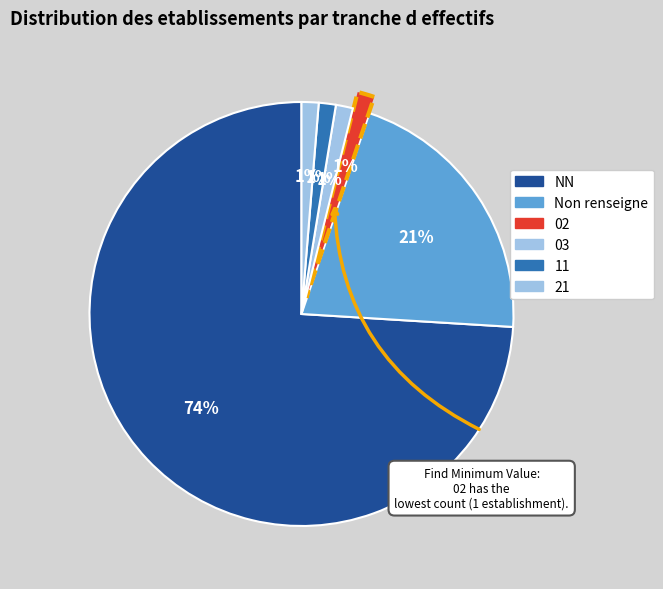

Which slice is the smallest?

02